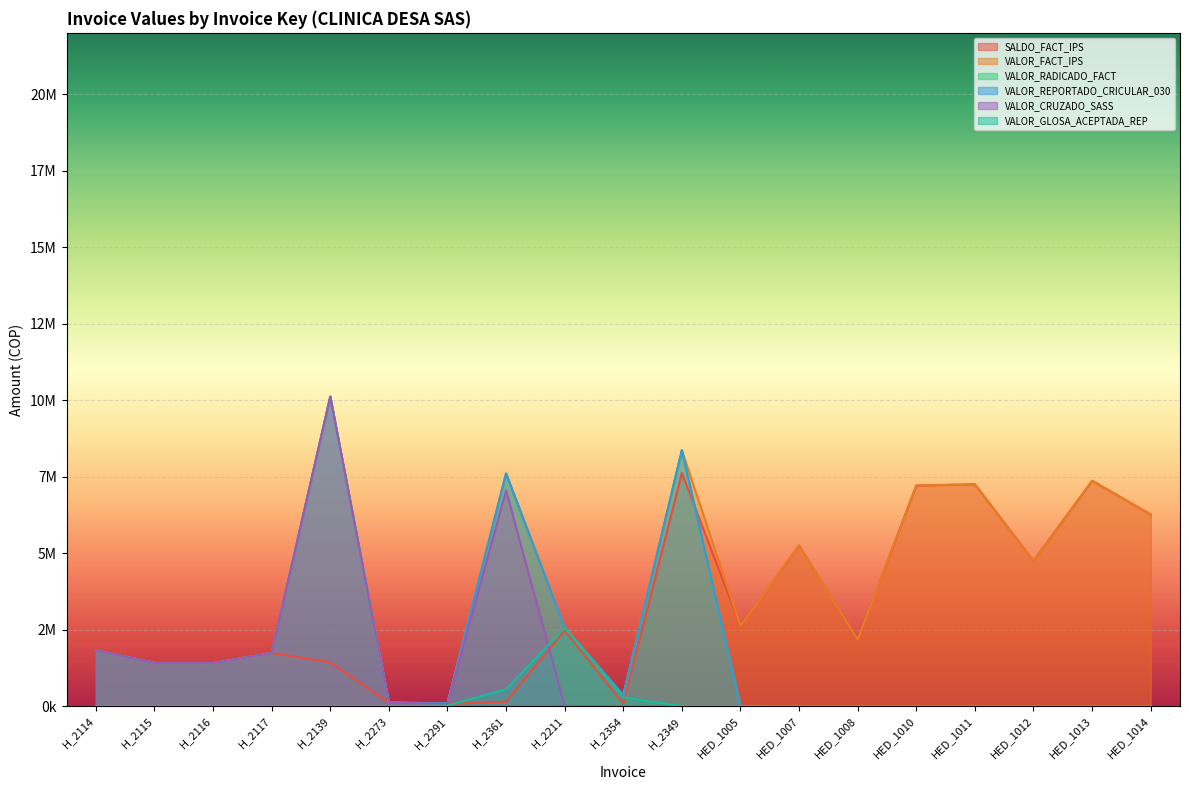

True or false: VALOR_FACT_IPS and SALDO_FACT_IPS intersect in this chart.

False